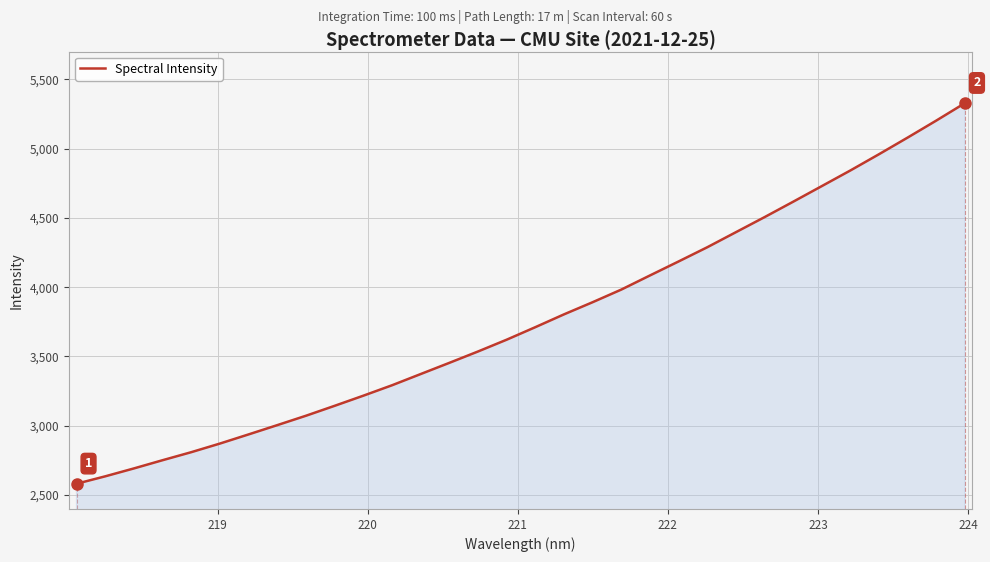

What is the maximum value shown in the chart?

5327.9